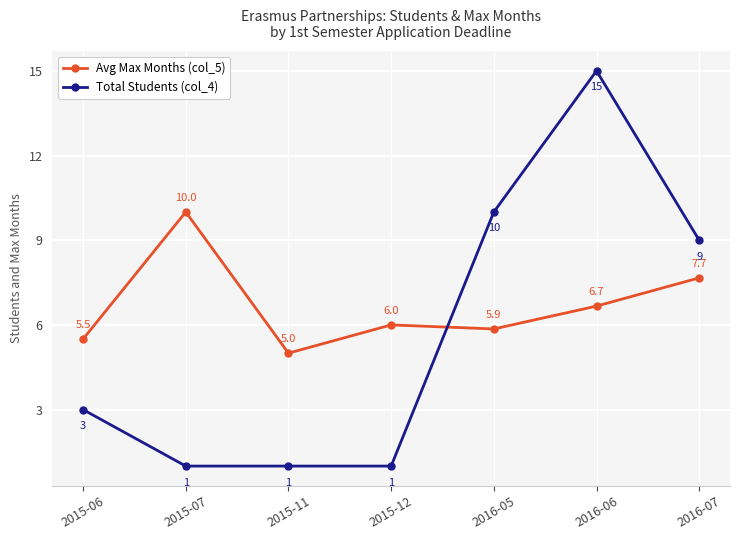

What is the difference between the maximum and second lowest values in the Avg Max Months (col_5) series?

4.5